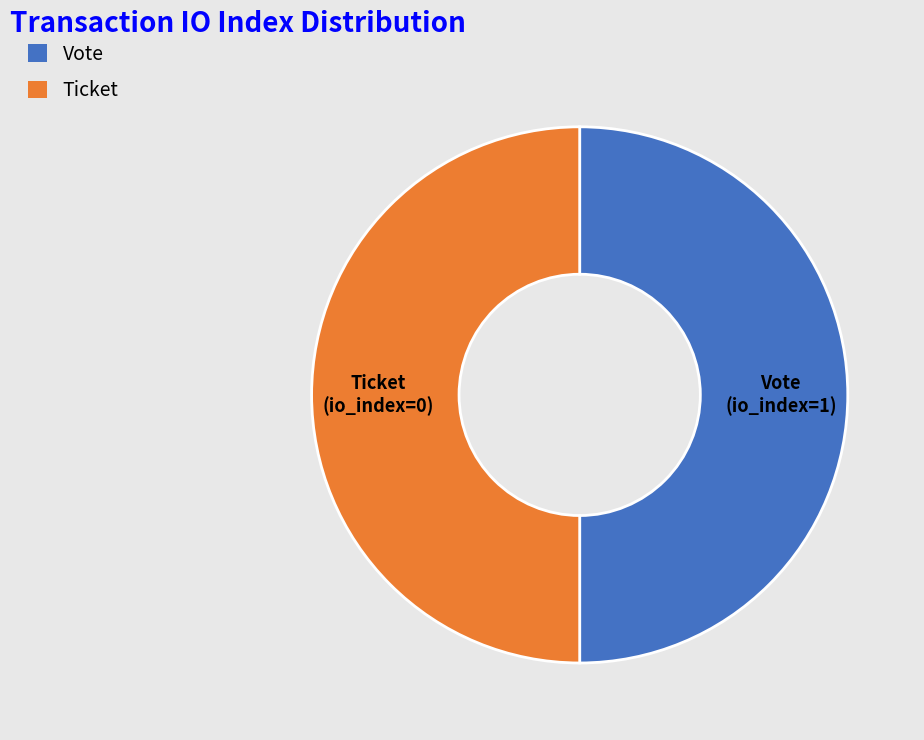

What is the ratio of the value at Vote to the value at Ticket?

1.0